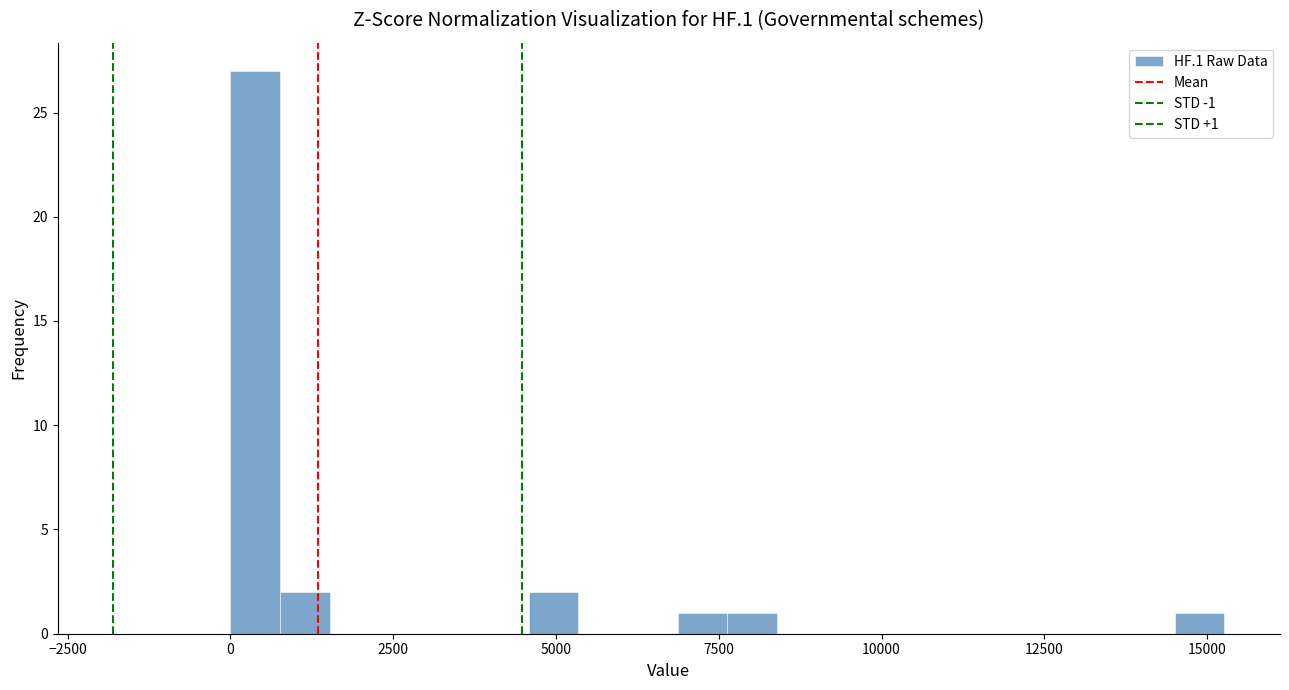

Around what value on the x-axis is the tallest bar? Give the approximate position of its centre, as read against the axis.

500